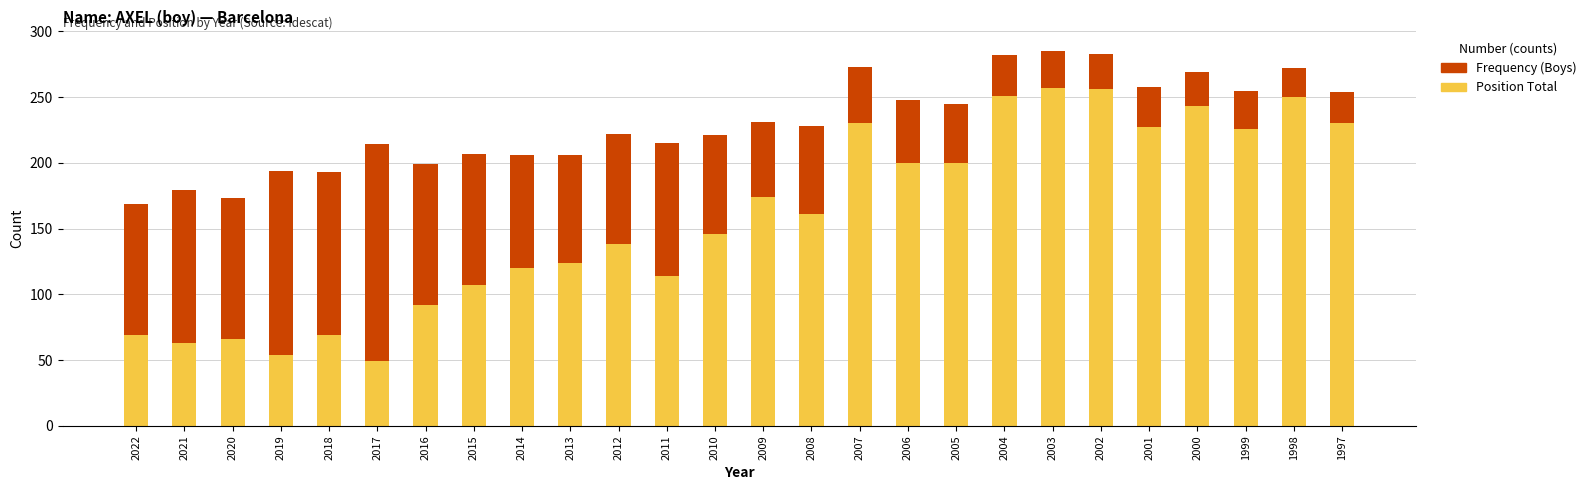

What is the difference between the Position Total values at 2013 and 2007?

106